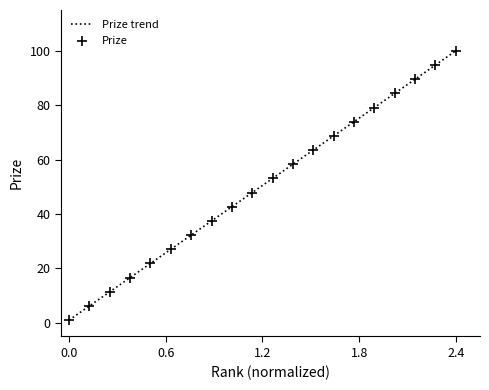

What is the greatest value displayed?

100.0